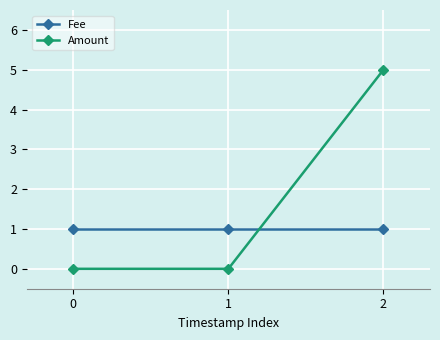

Which series has the largest total across all categories?

Amount